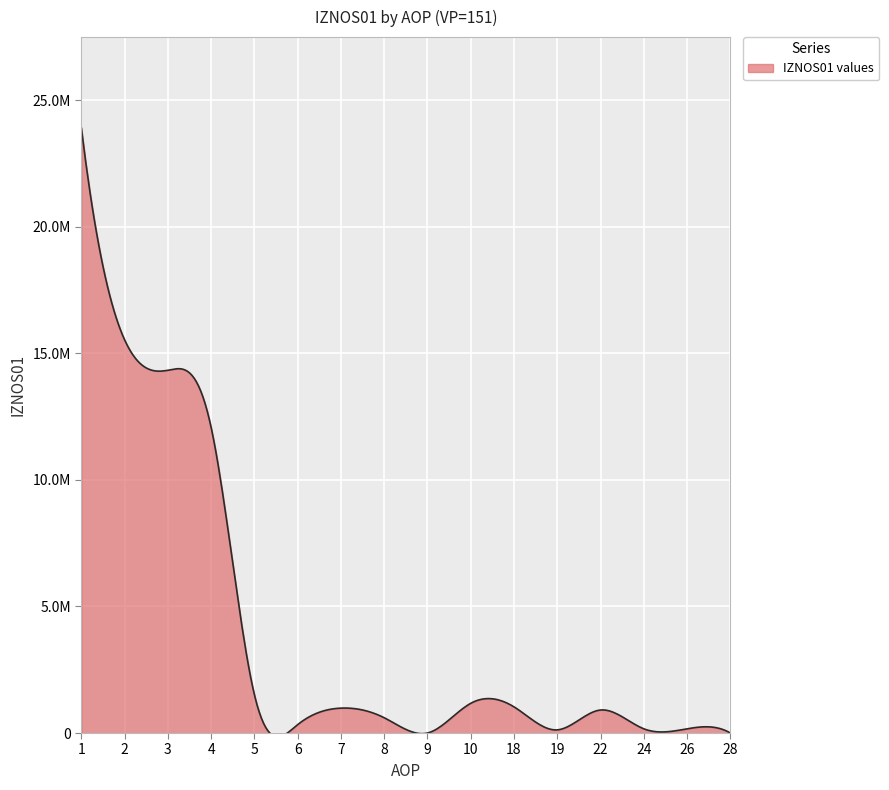

What is the minimum value shown in the chart?

228.0